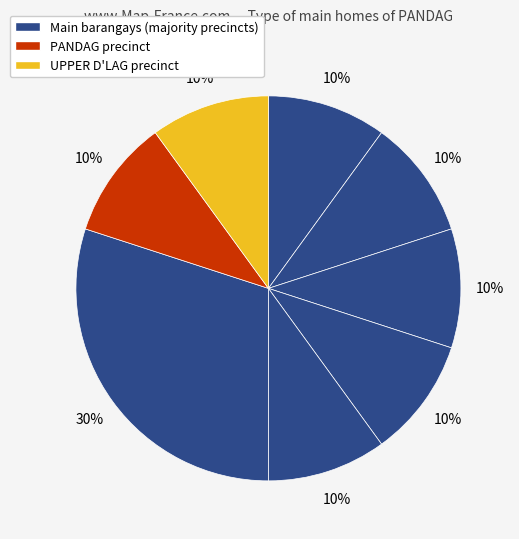

How many slices are in this pie chart?

8